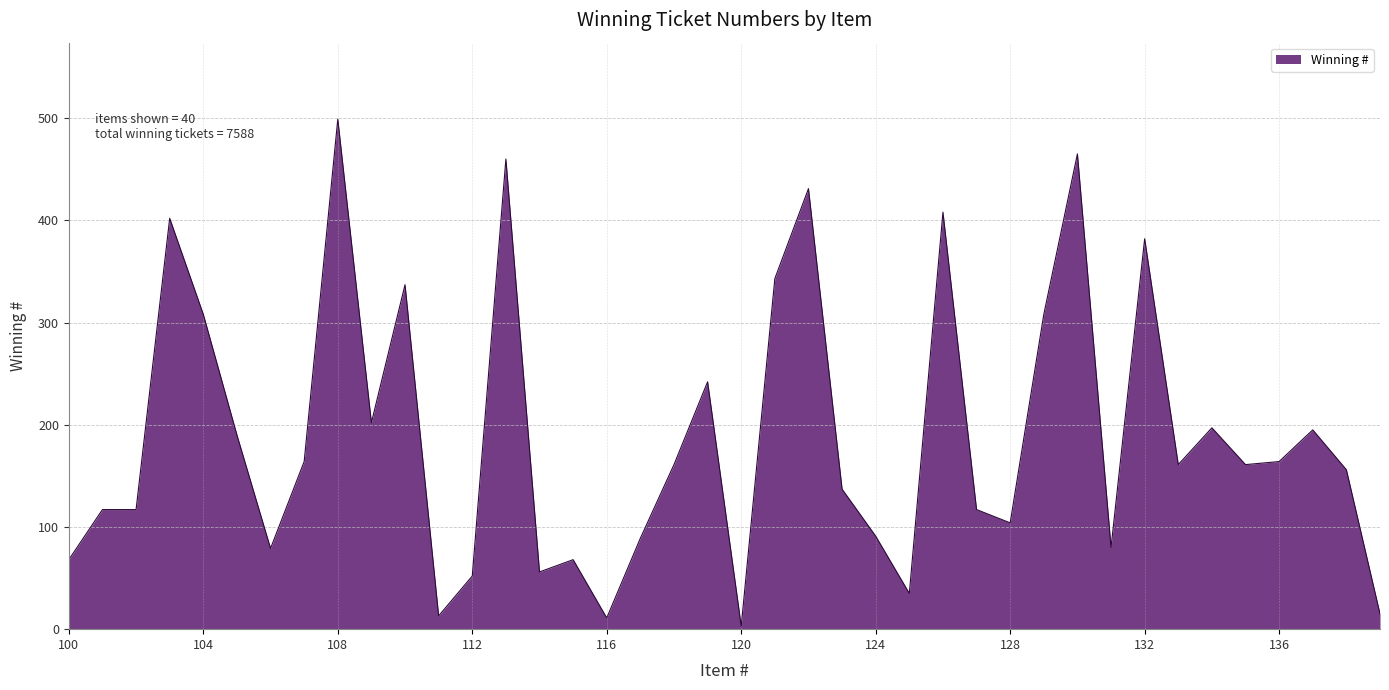

How many lines are shown in the chart?

1